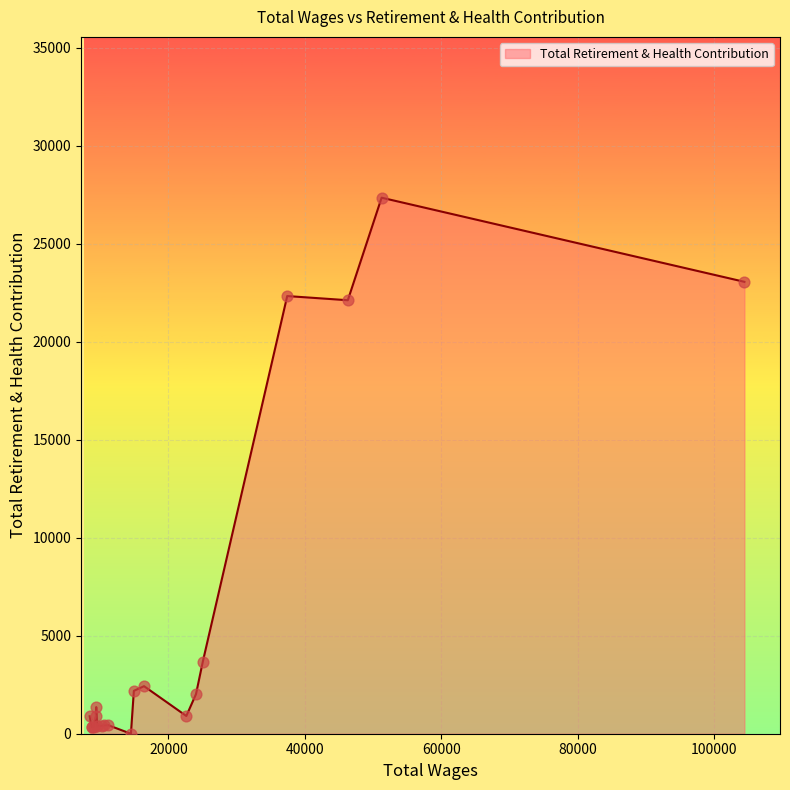

What is the maximum value shown in the chart?

27347